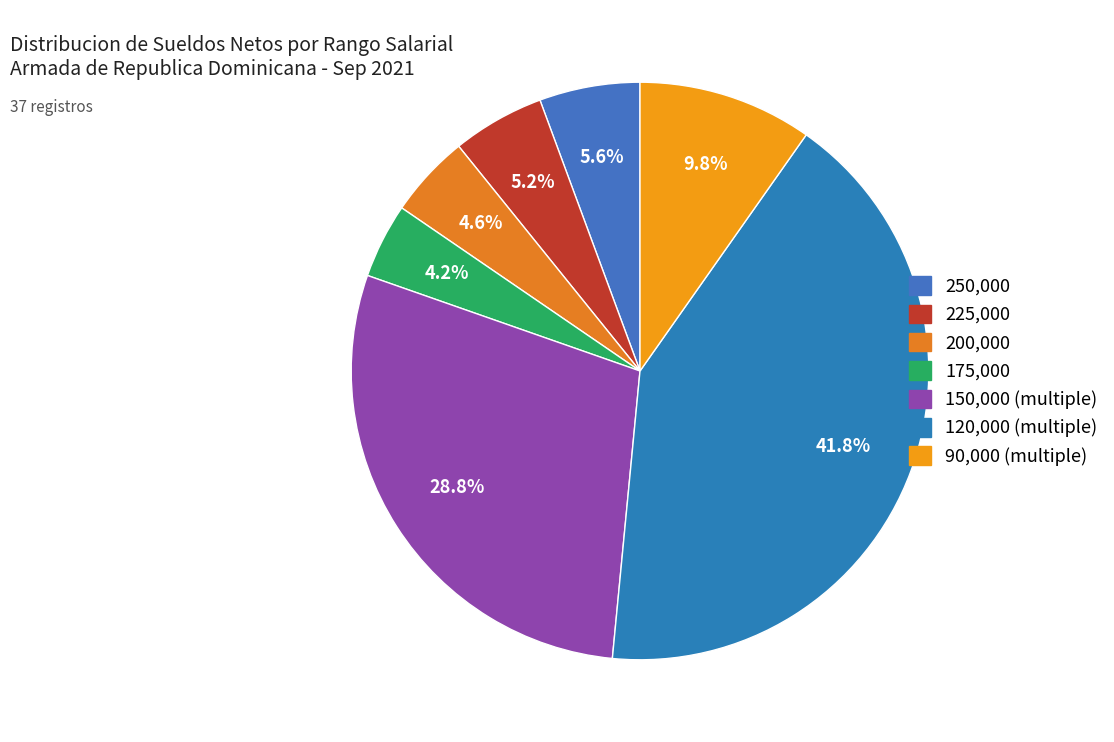

How many slices are in this pie chart?

7